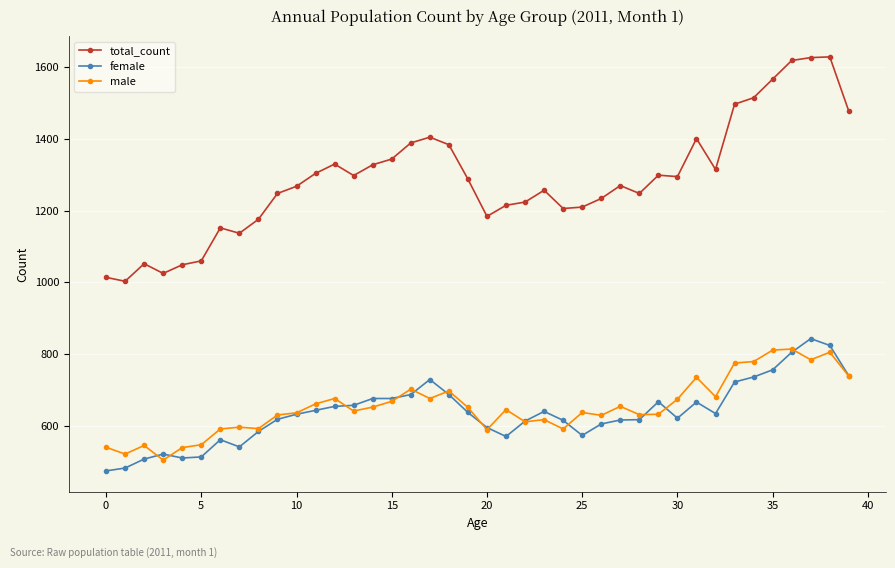

Which series has the widest spread of values?

total_count